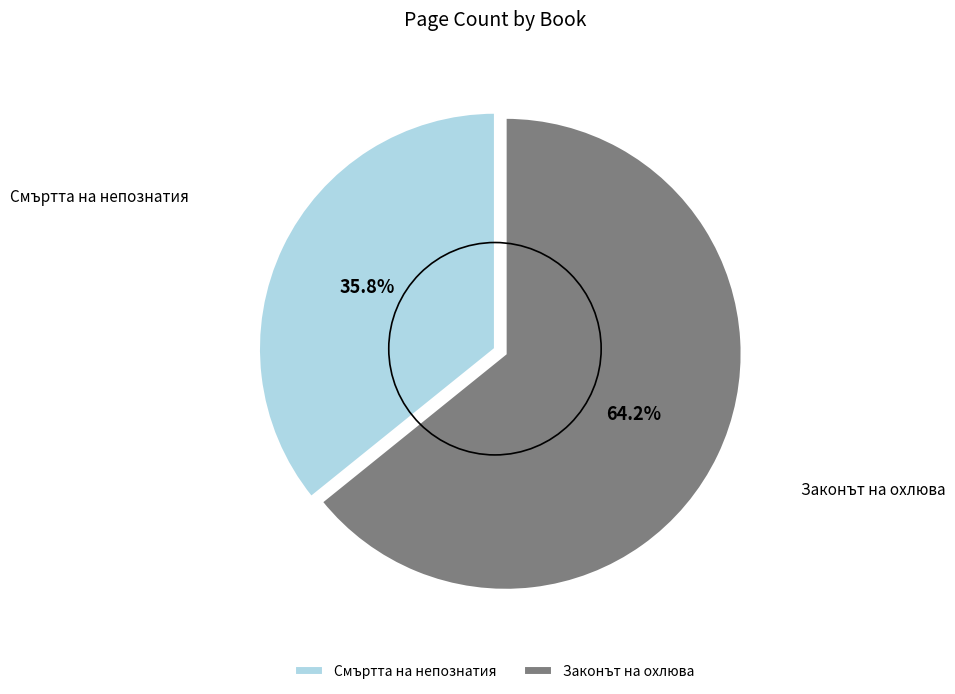

What is the ratio of the value at Смъртта на непознатия to the value at Законът на охлюва?

0.6